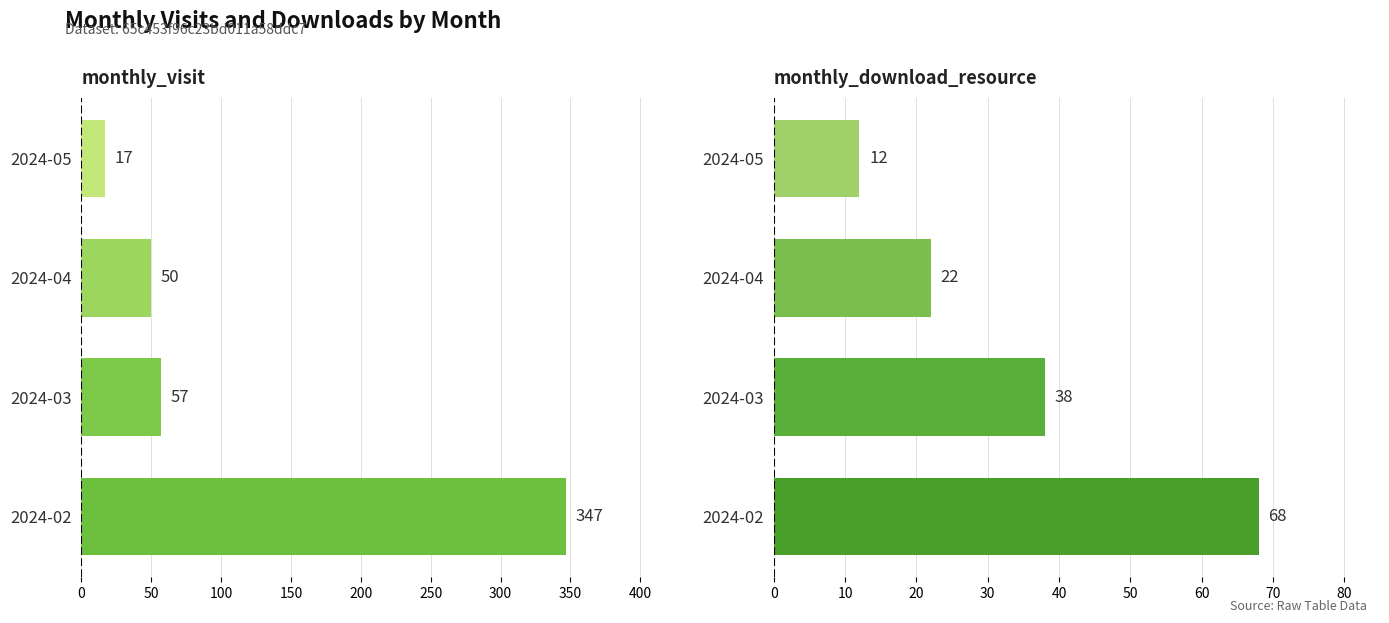

At 2024-03, list the series in order from largest to smallest.

monthly_visit, monthly_download_resource